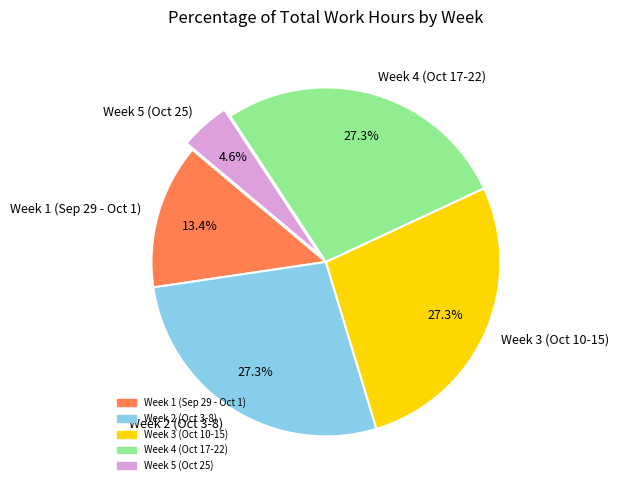

Which slice is the smallest?

Week 5 (Oct 25)